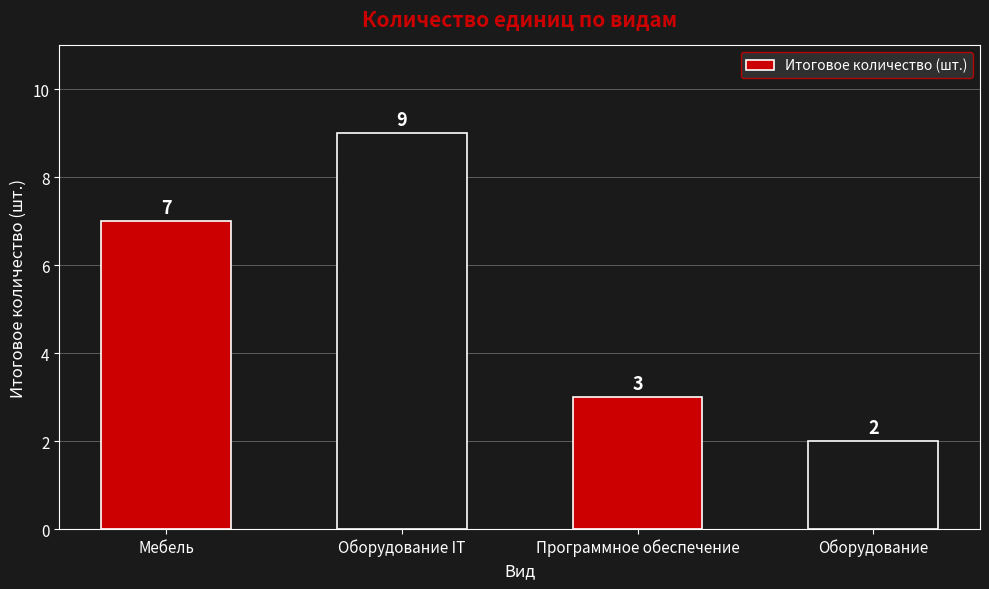

Reading left to right, what are all the values shown in this chart?

Мебель=7	Оборудование IT=9	Программное обеспечение=3	Оборудование=2